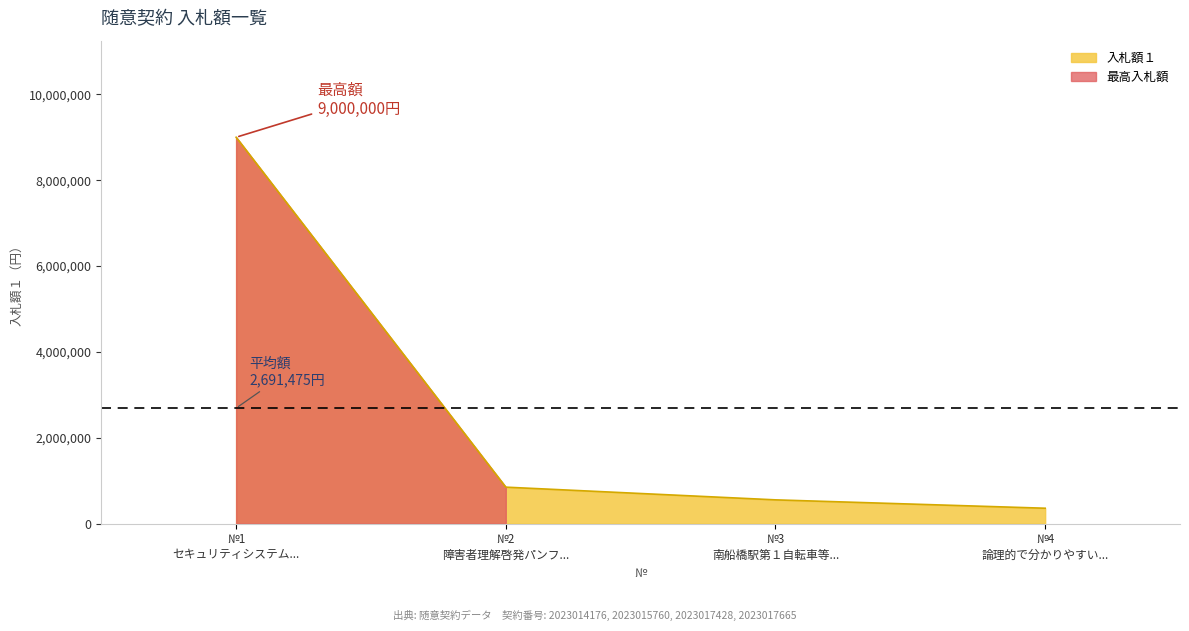

What is the lowest value of the 入札額１ series?

360000